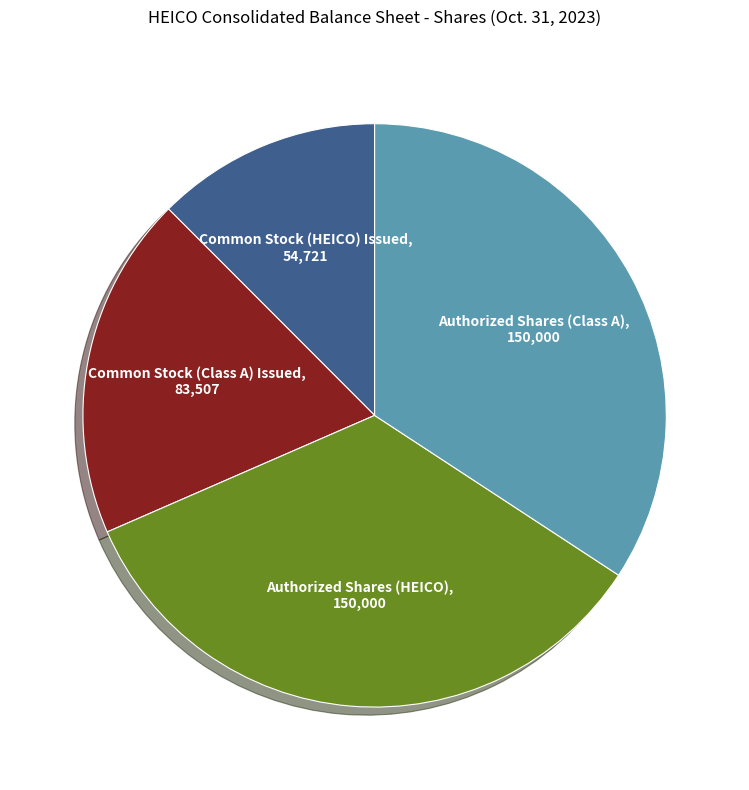

Is there any slice that represents more than half of the pie?

No